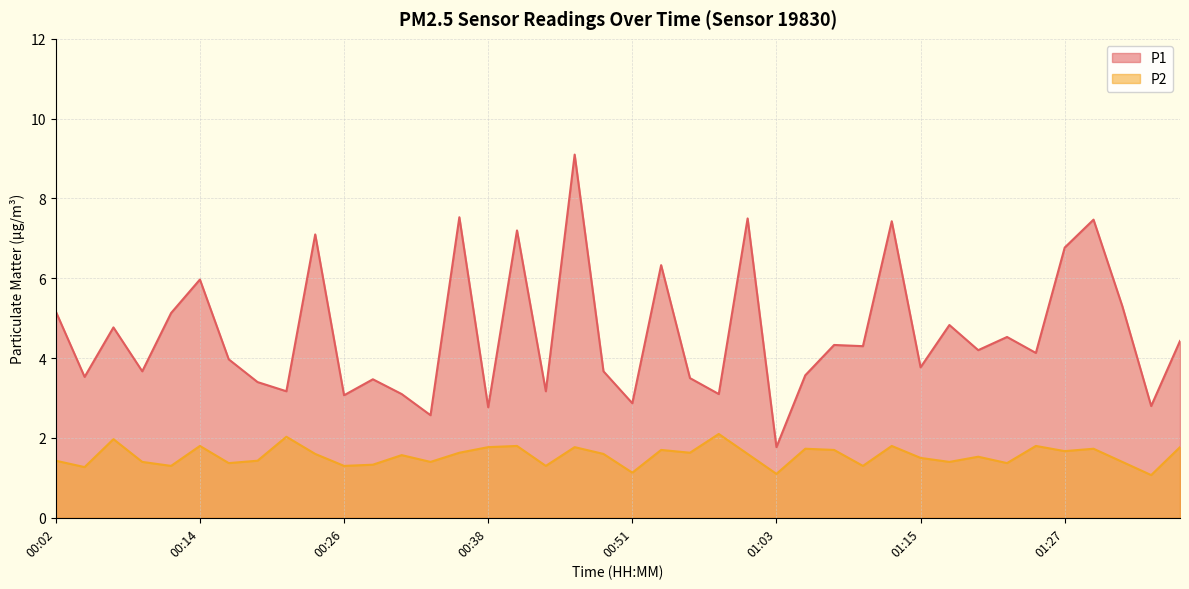

Which category has the lowest value in the P2 series?

01:35